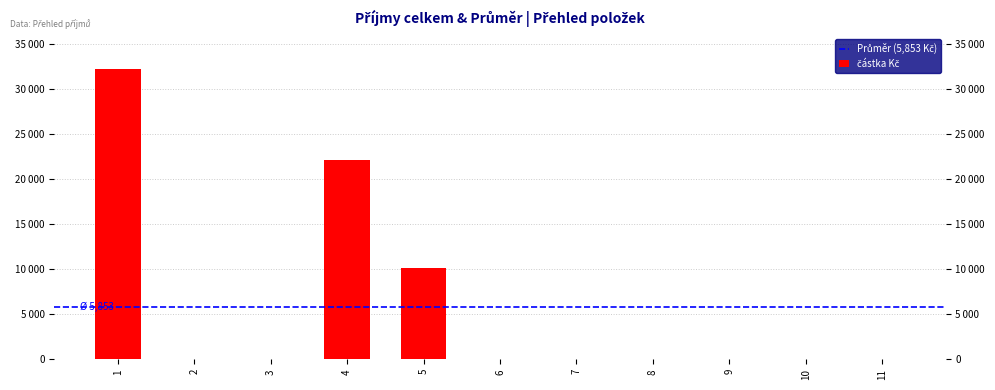

What is the maximum value shown in the chart?

32237